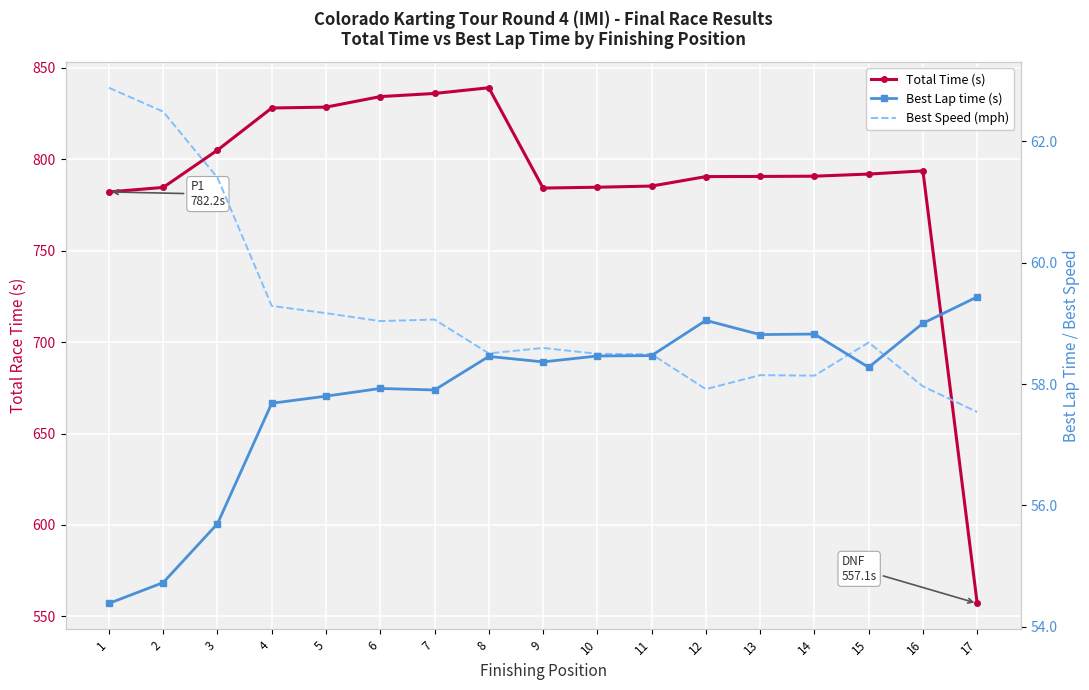

What is the difference between the Best Lap time (s) values at 17 and 2?

4.7